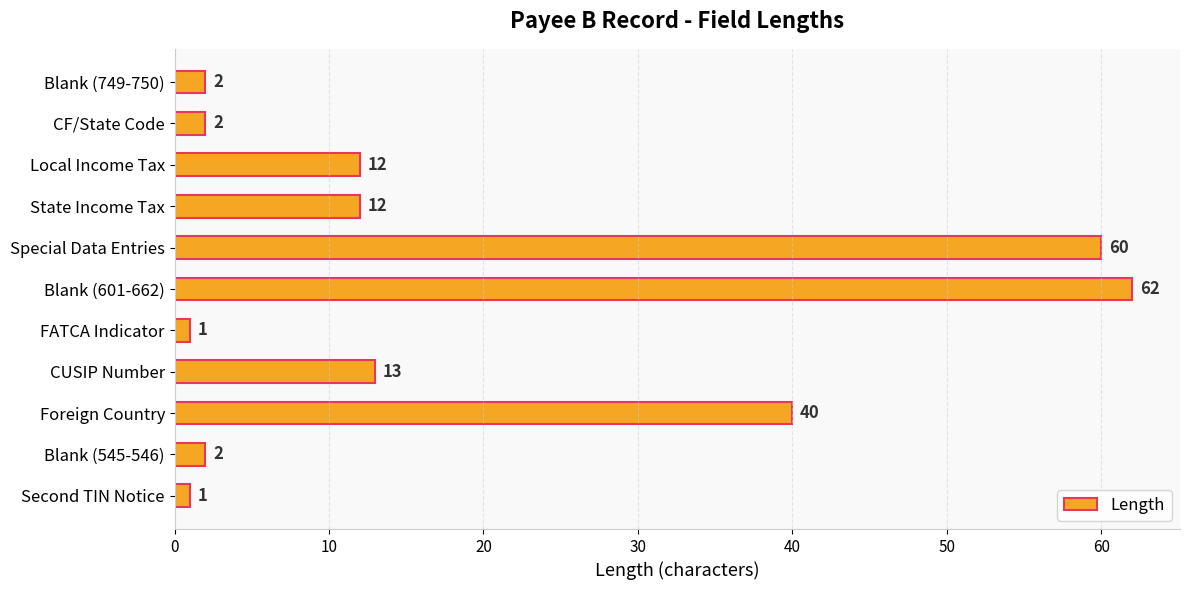

Are the bars horizontal?

Yes